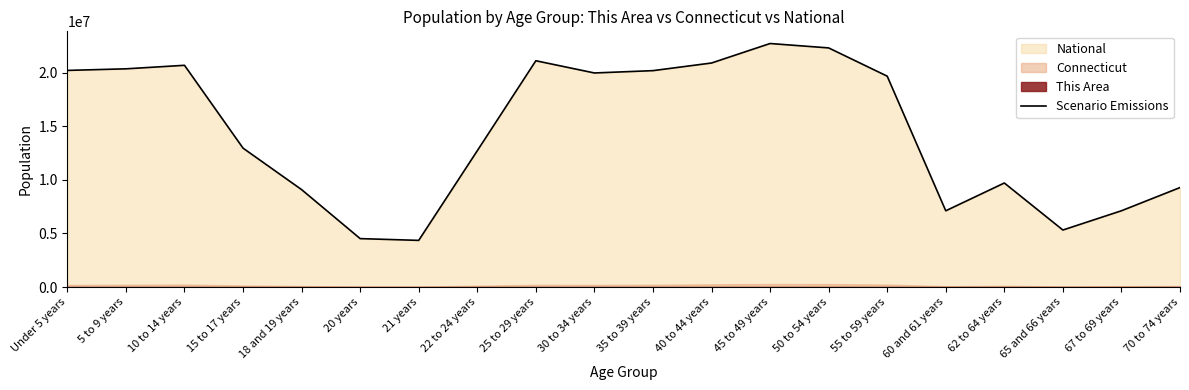

Reading left to right, extract all data points from this chart.

20201362	20348657	20677194	12954254	9086089	4519129	4354294	12712576	21101849	19962099	20179642	20890964	22708591	22298125	19664805	7113727	9704197	5319902	7115361	9278166